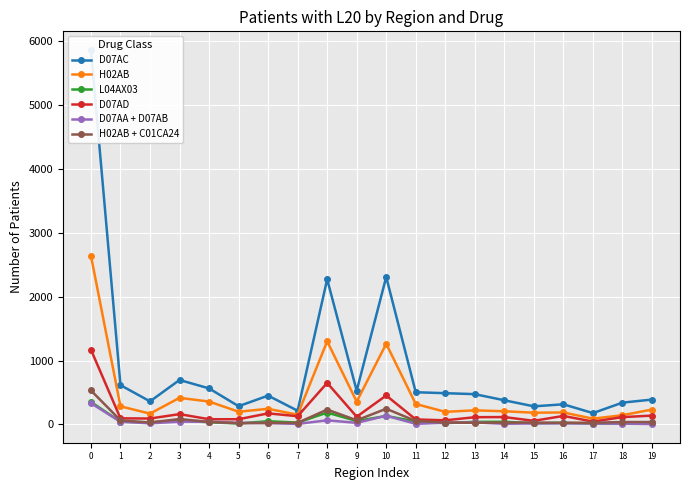

How many data points in H02AB + C01CA24 are above 36?

8